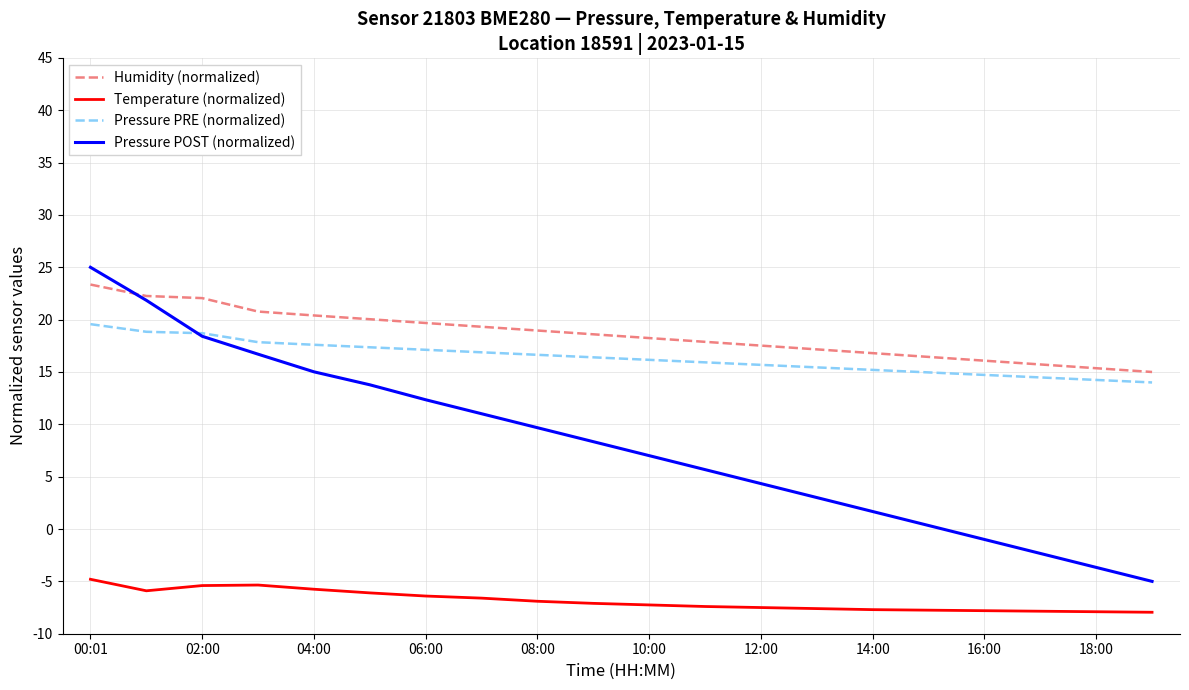

Which series has the largest range (max minus min)?

Pressure POST (normalized)